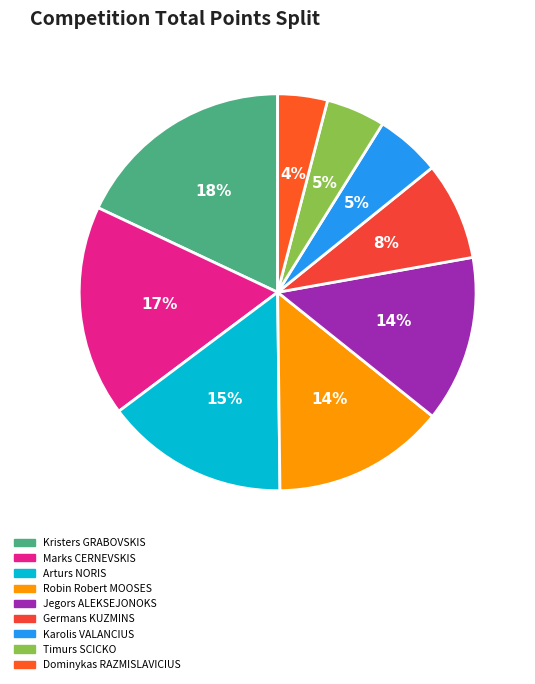

Does any single category account for the majority?

No